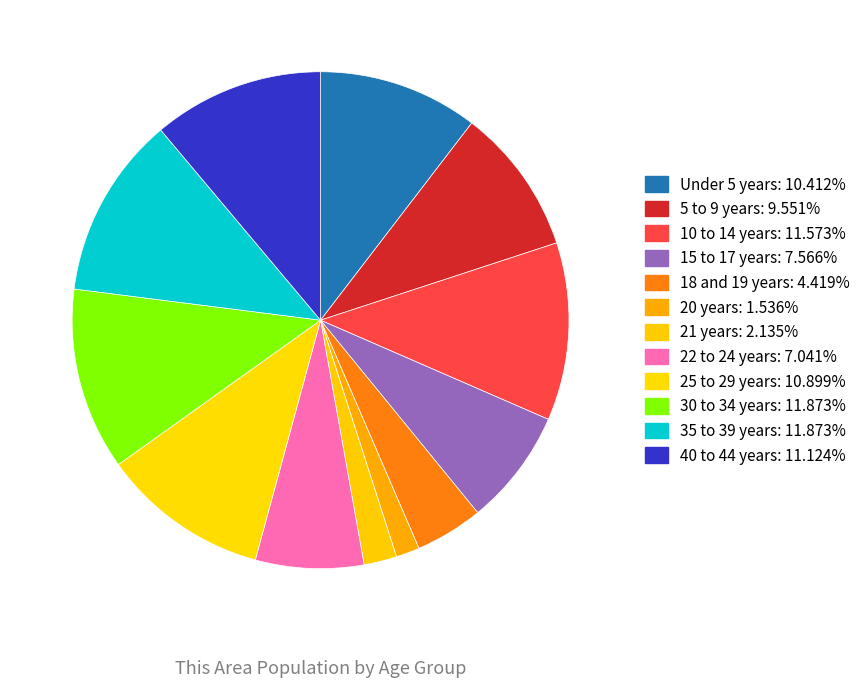

Count the number of slices in the pie.

12